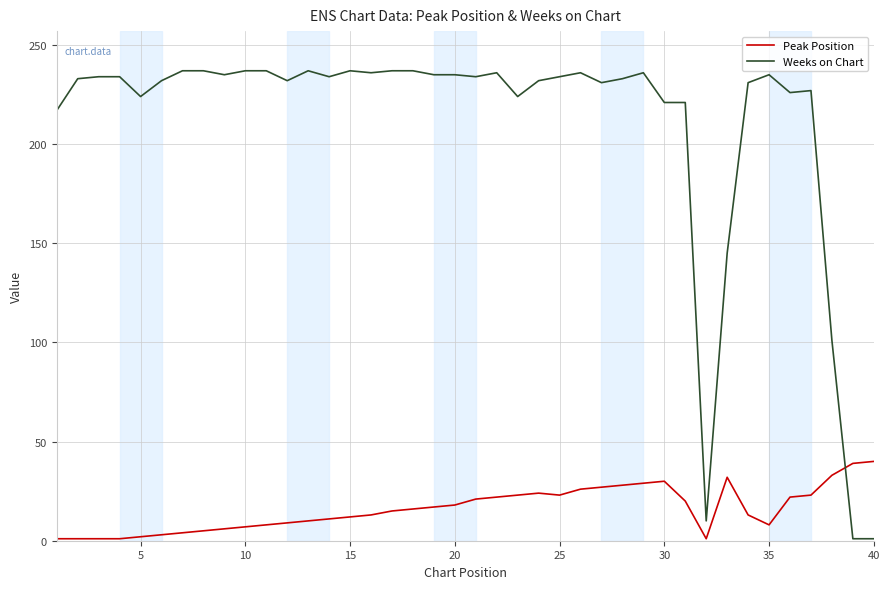

What is the greatest value displayed?

237